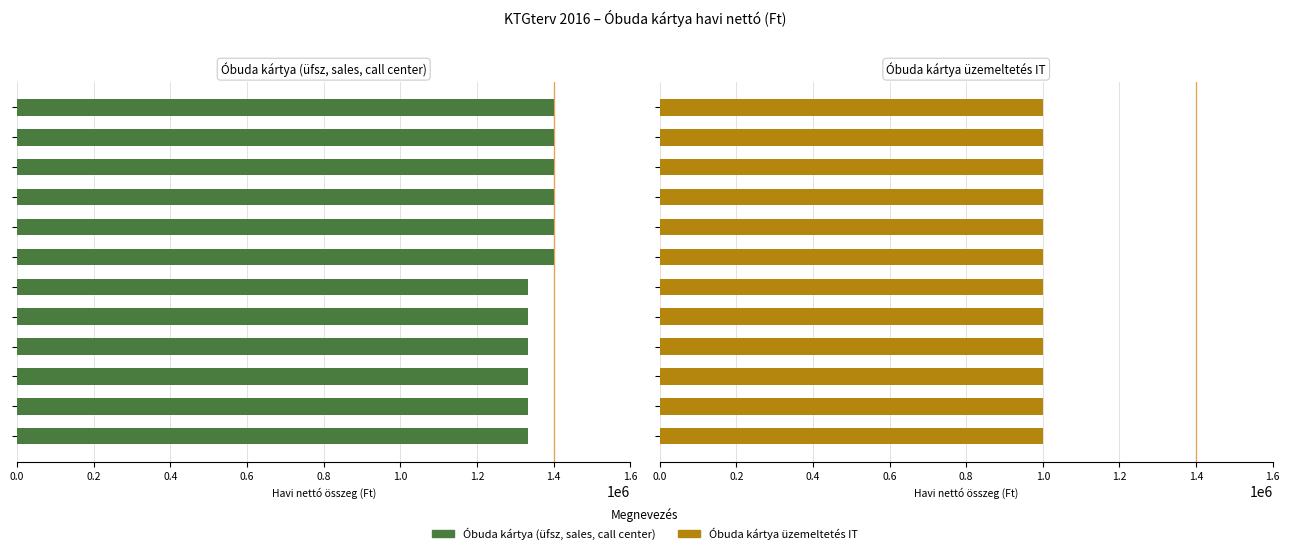

The Óbuda kártya üzemeltetés IT series shows 0.2 at 1.0. True or false?

False